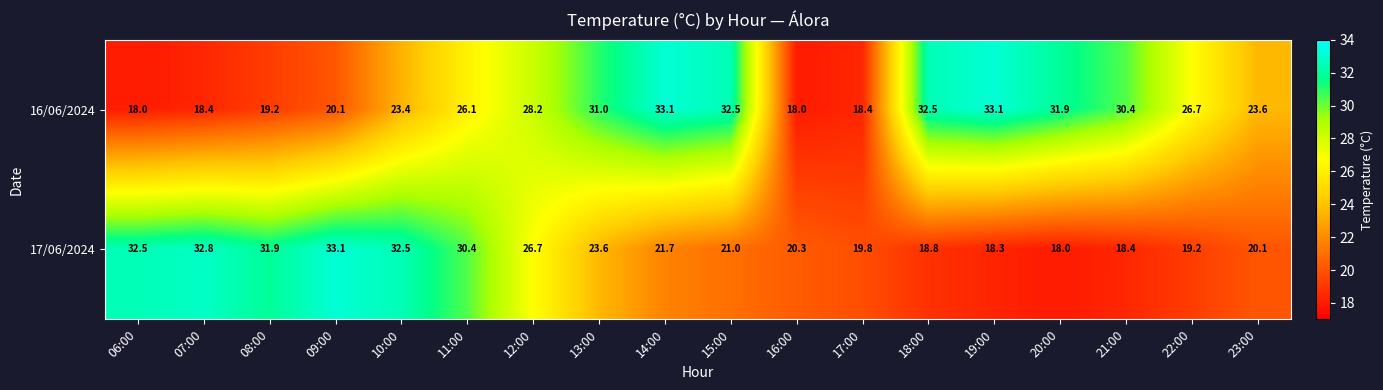

The value of 17/06/2024 at 22:00 is 19.2. True or false?

True